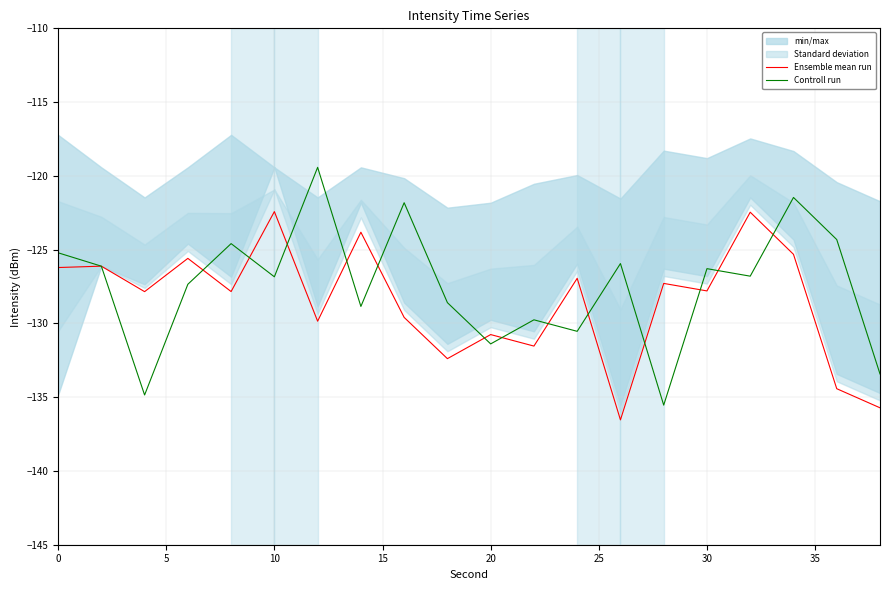

After their last crossing, which series has the higher values: Ensemble mean run or Controll run?

Controll run